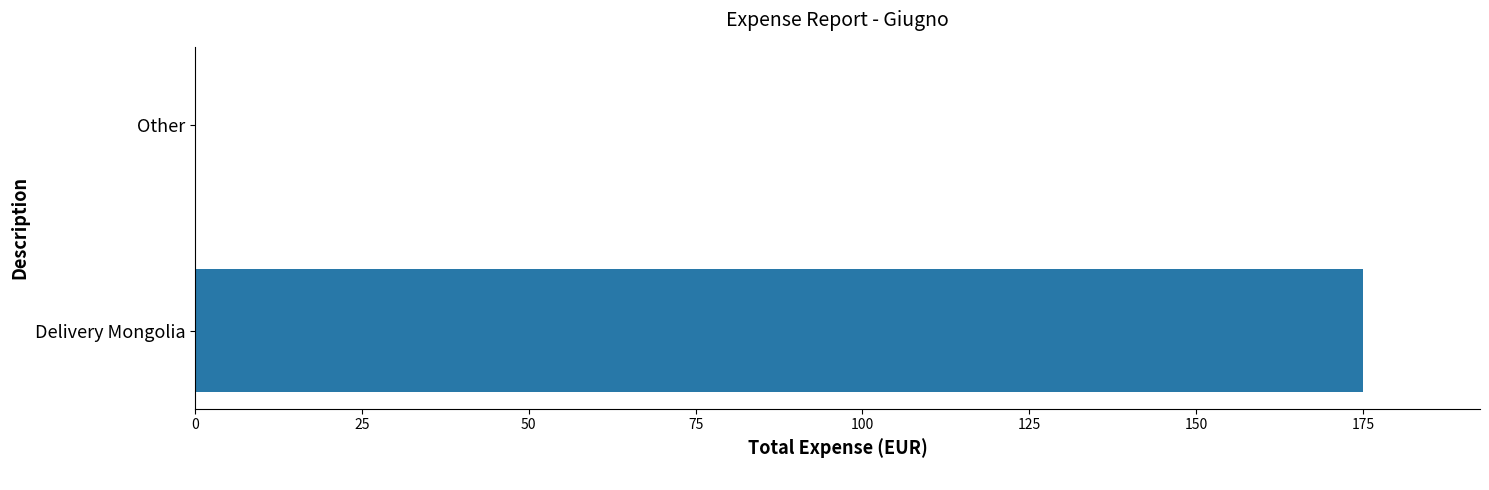

Reading bottom to top, transcribe all the data shown in this chart.

Delivery Mongolia=175	Other=0